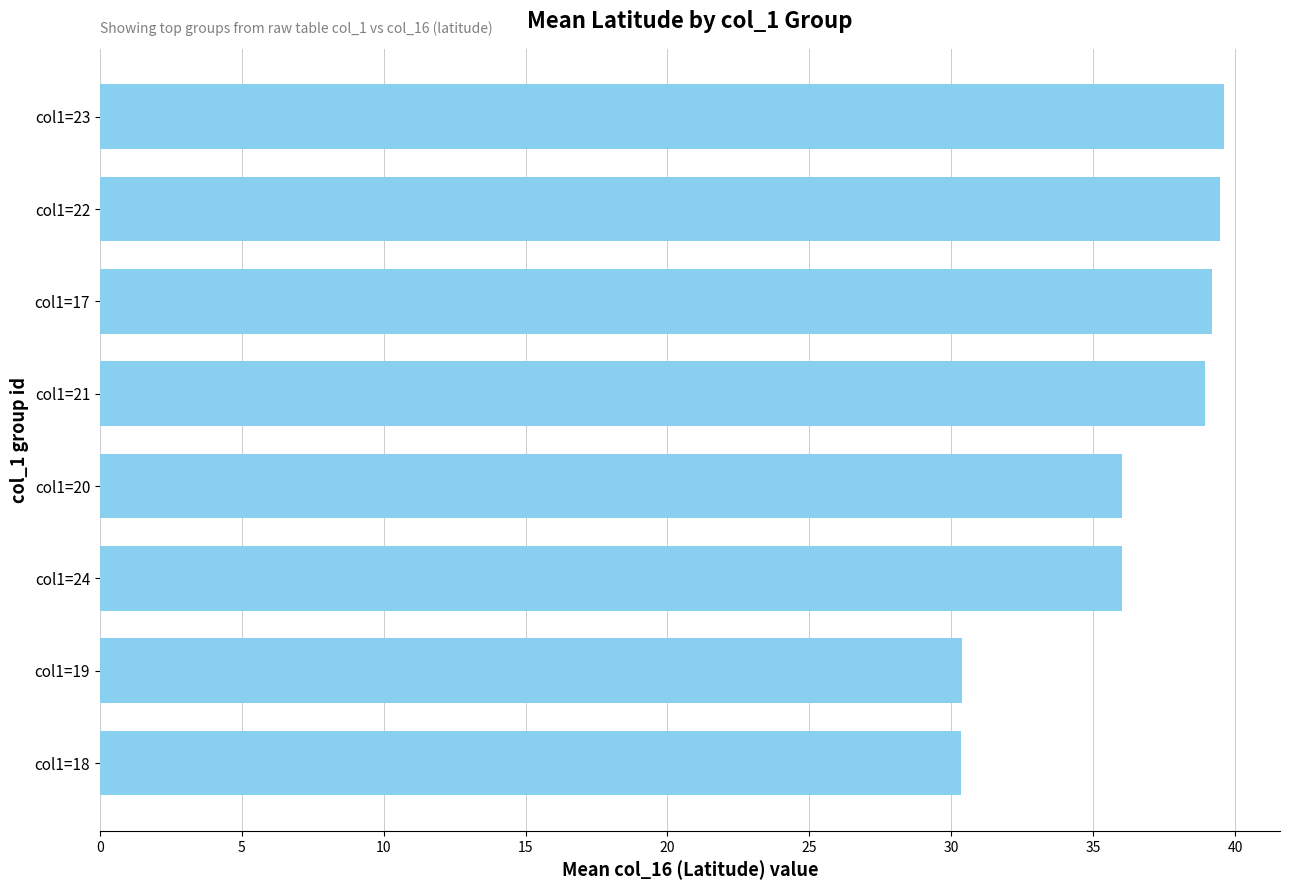

What is the ratio of the value at col1=20 to the value at col1=24?

1.0